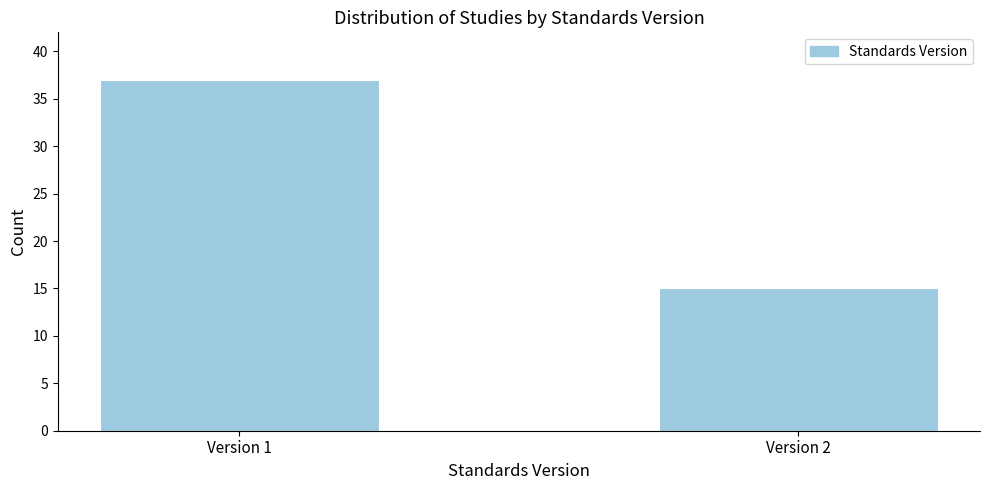

Reading left to right, transcribe all the data shown in this chart.

Version 1=37	Version 2=15